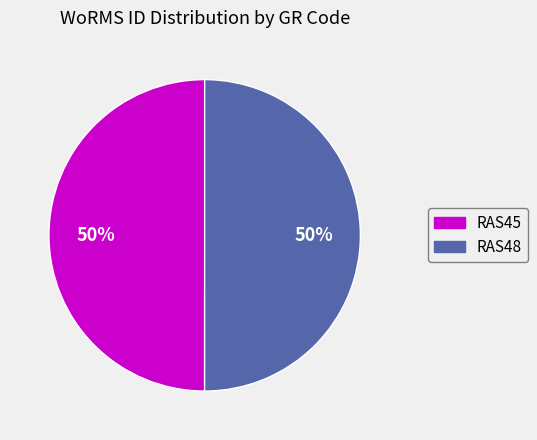

Combined, do RAS48 and RAS45 account for over 50%?

Yes